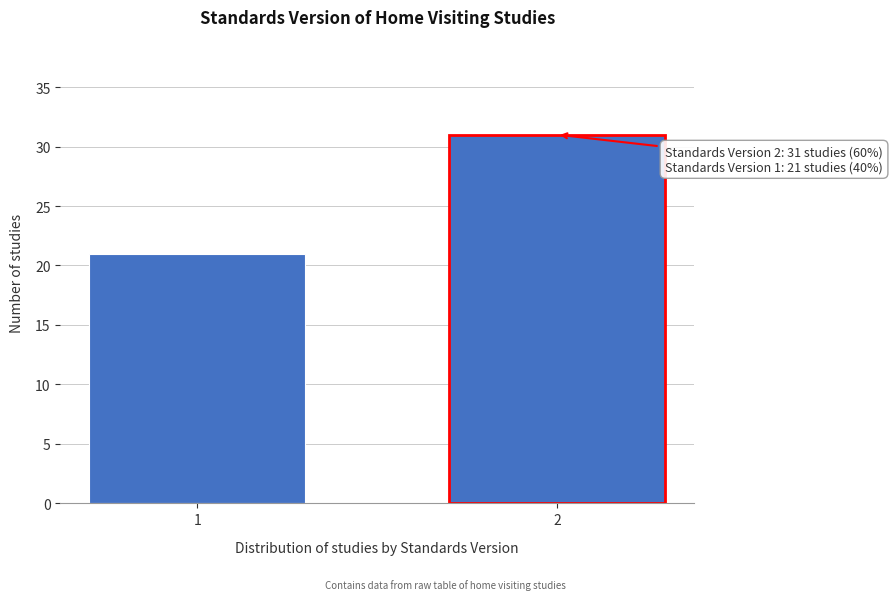

Reading right to left, list all the values displayed in this chart.

2=31	1=21